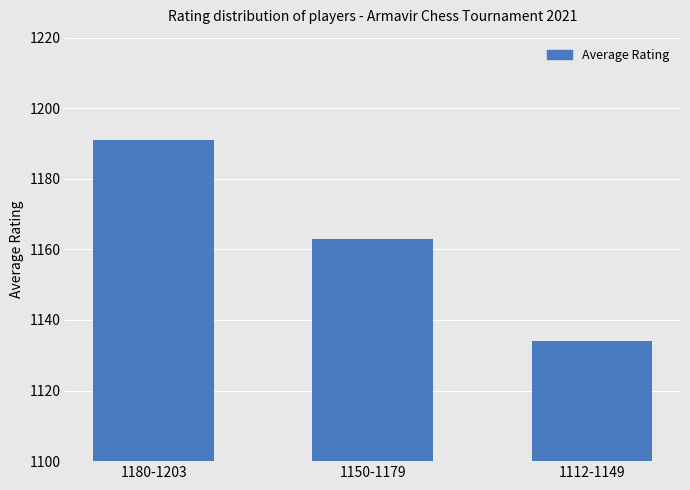

Which label corresponds to the largest value in the chart?

1180-1203